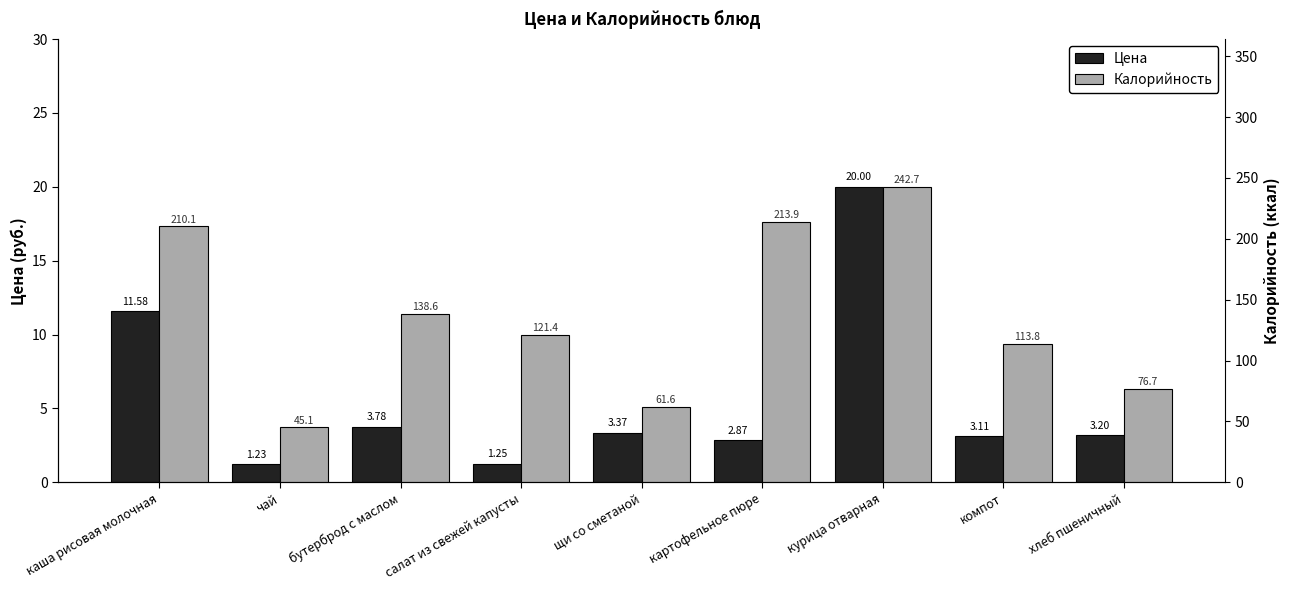

How many distinct data groups are displayed?

2